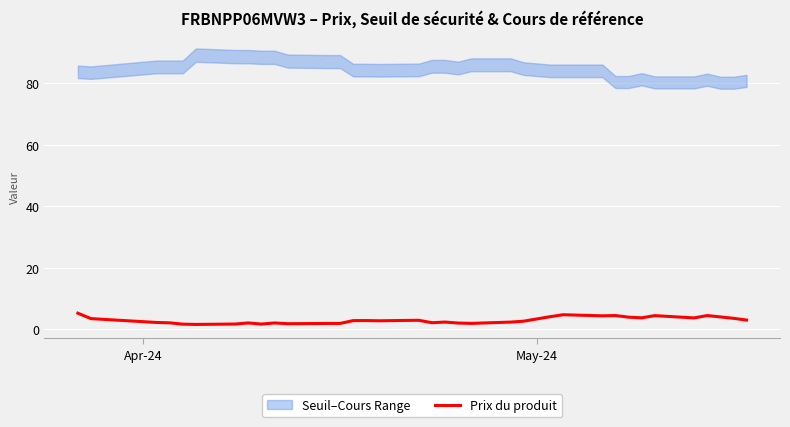

What is the highest value of the Prix du produit series?

5.2